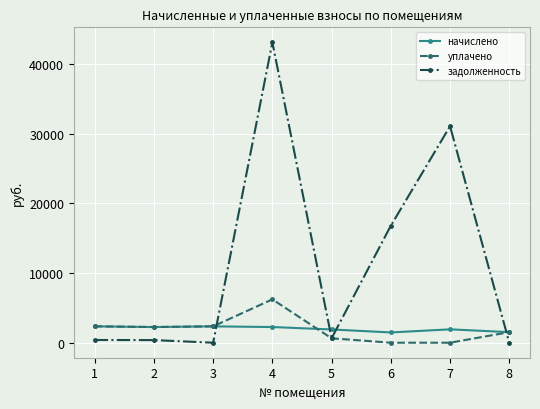

In задолженность, how many points are lower than both neighbors (excluding endpoints)?

2